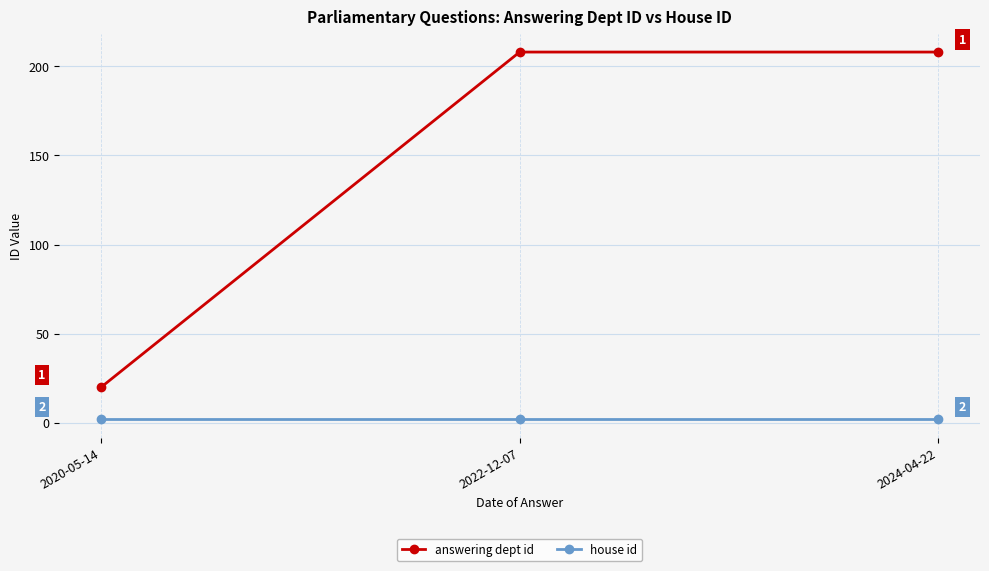

How many answering dept id values are between 20 and 208?

3